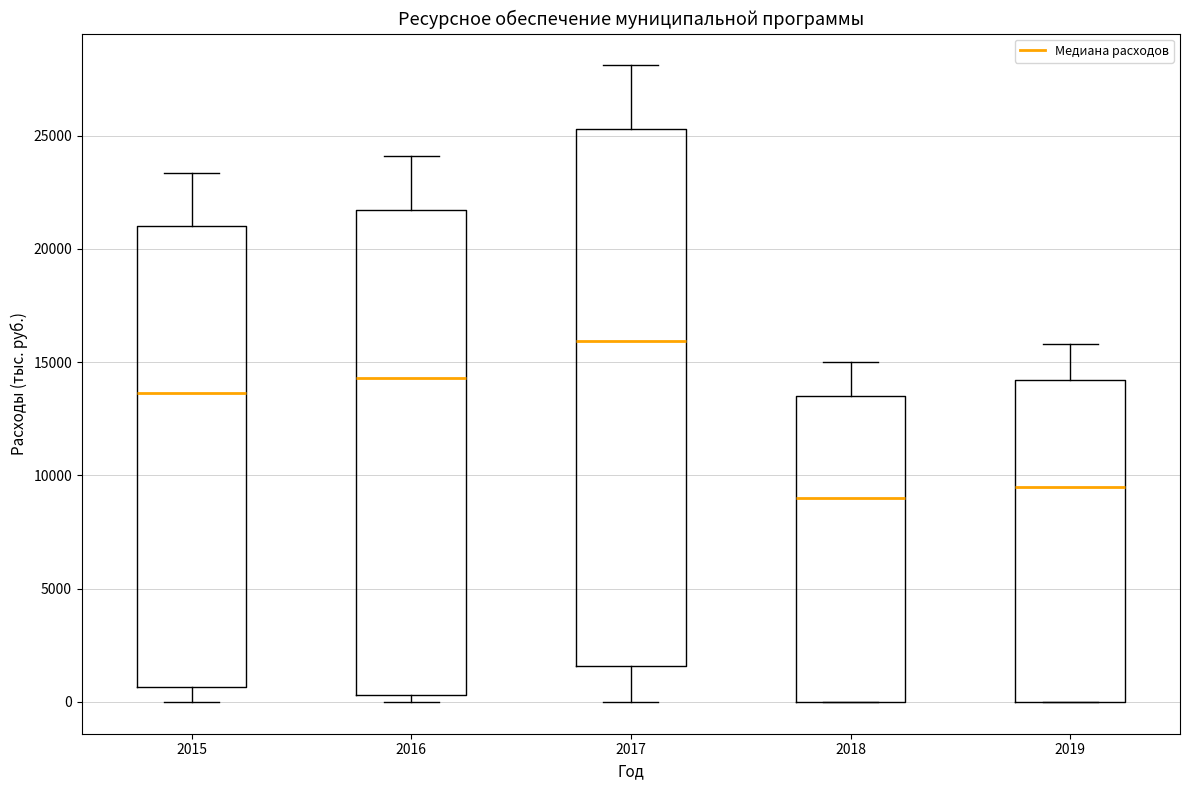

Reading left to right, transcribe this box plot: for each box, give where its median line is, the range the box spans, and where its two whiskers end, as read against the y-axis. The values are not printed on the chart, so give them approximately, as read against the axis.

2015: median 13500, box 500 to 21000, whiskers 0 to 23500
2016: median 14500, box 500 to 21500, whiskers 0 to 24000
2017: median 16000, box 1500 to 25500, whiskers 0 to 28000
2018: median 9000, box 0 to 13500, whiskers 0 to 15000
2019: median 9500, box 0 to 14000, whiskers 0 to 16000